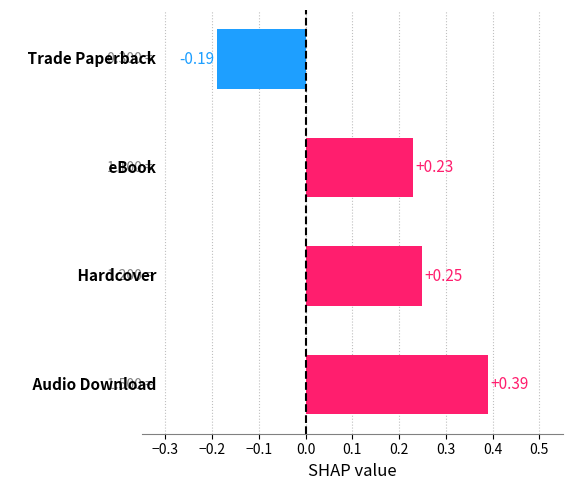

What is the sum of all values?

0.7